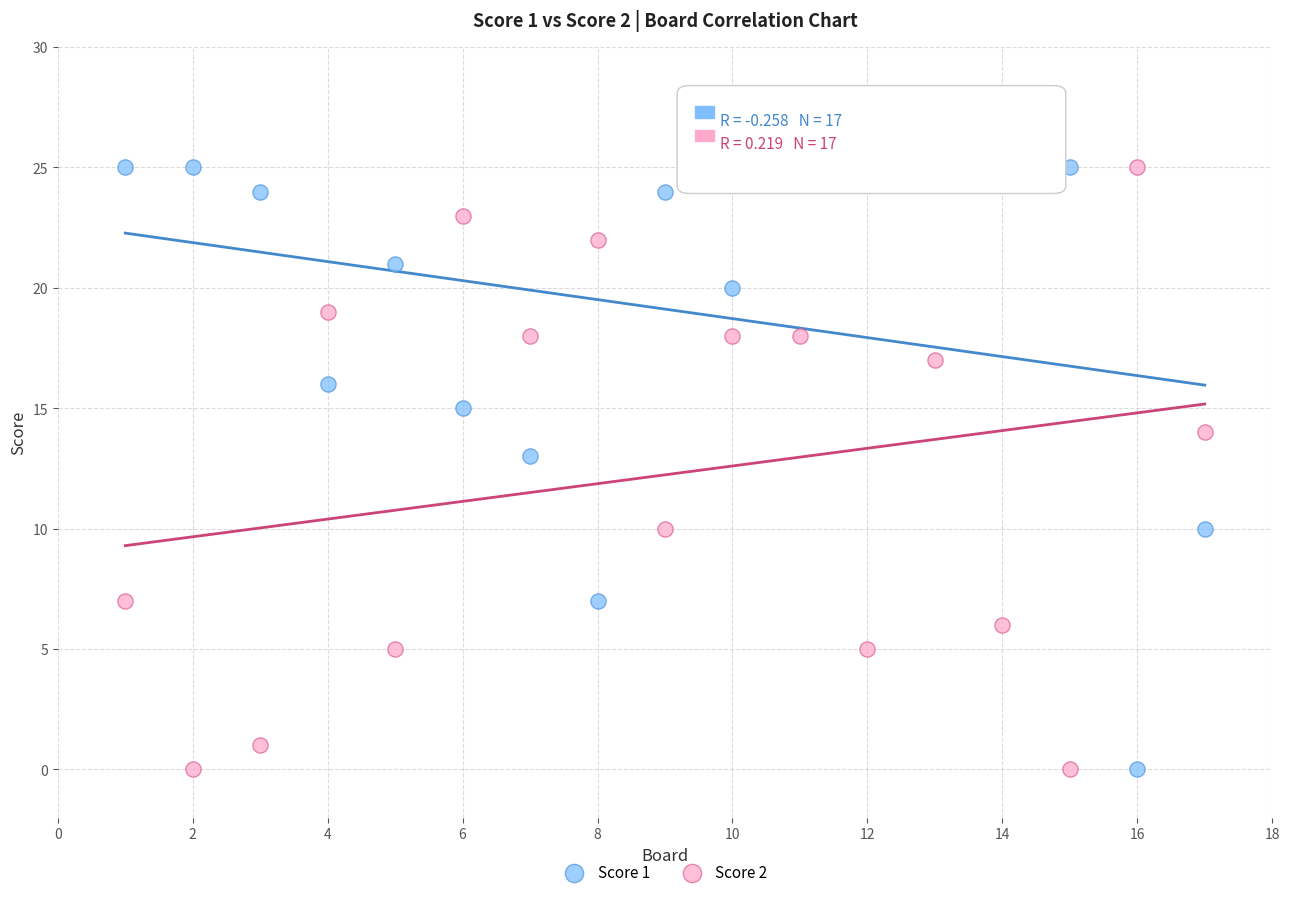

What is the X range (max minus min) for the scatter plot?

16